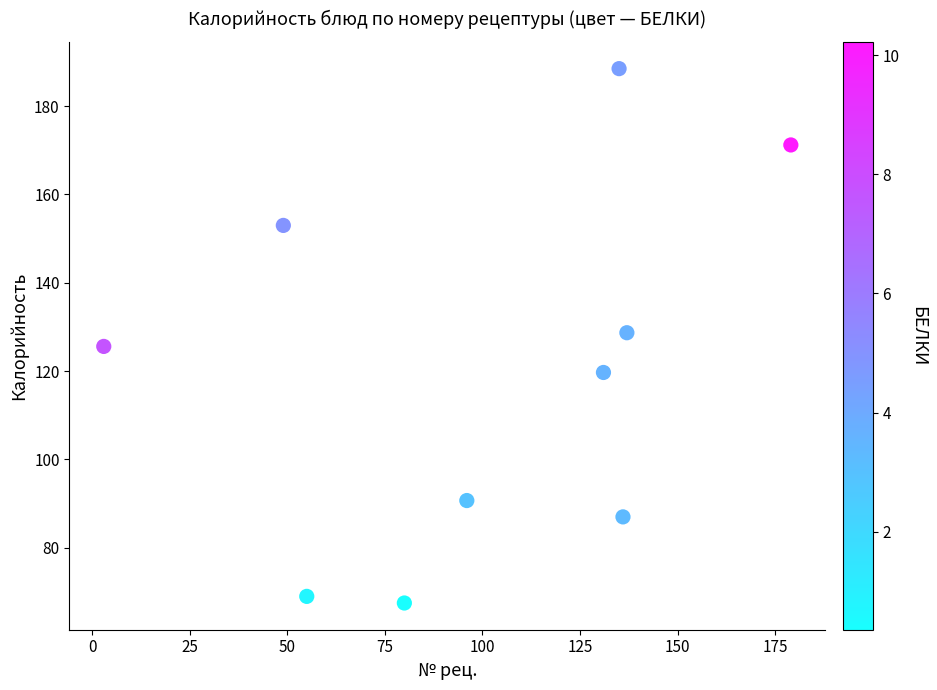

What is the average X value?

100.1